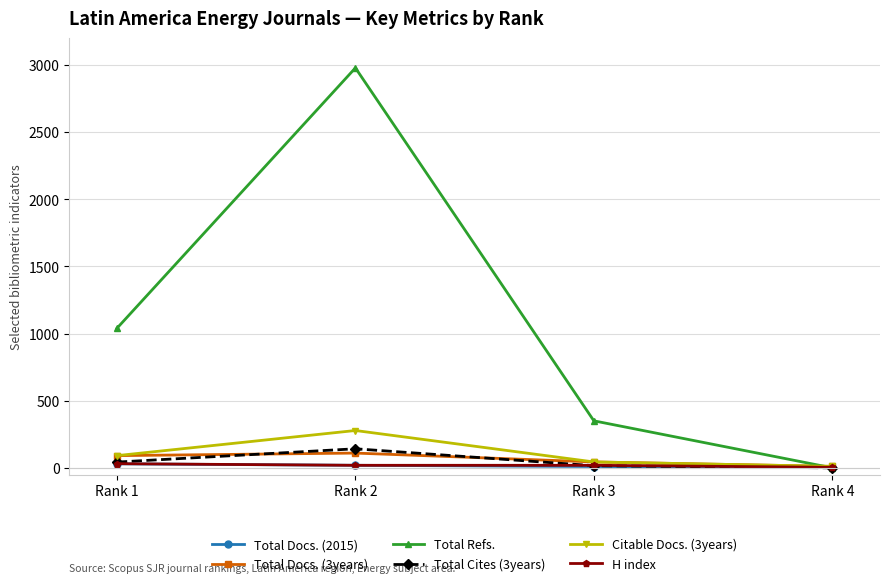

What is the difference between the Total Docs. (3years) values at Rank 4 and Rank 2?

99